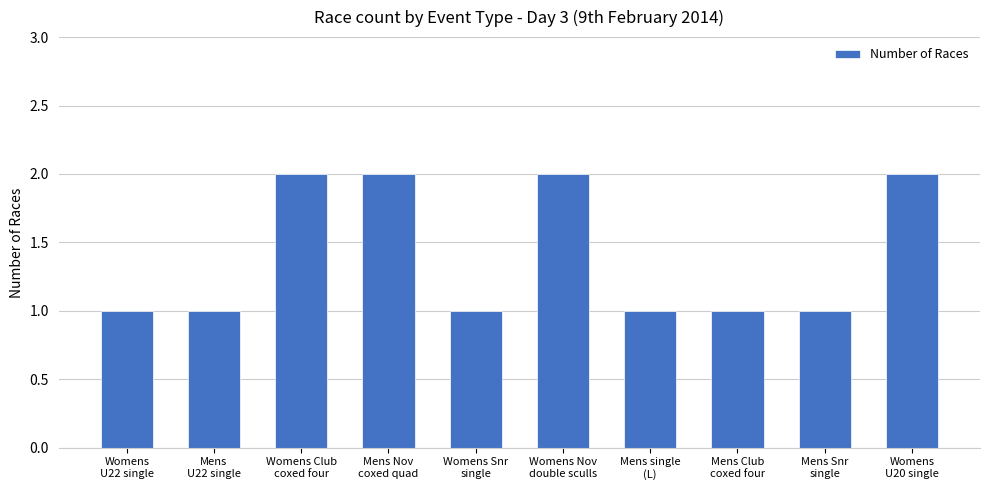

What is the difference between the second highest and minimum values?

1